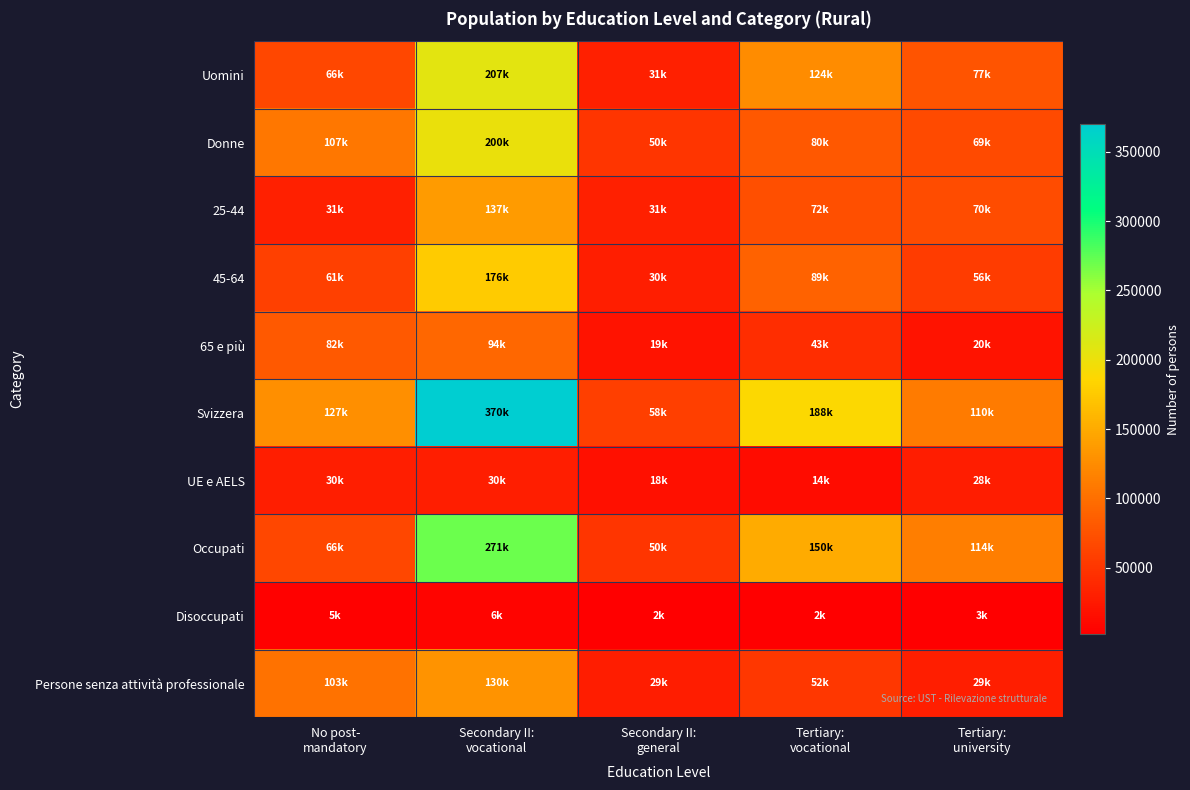

At how many categories does at least one series exceed 9034?

5